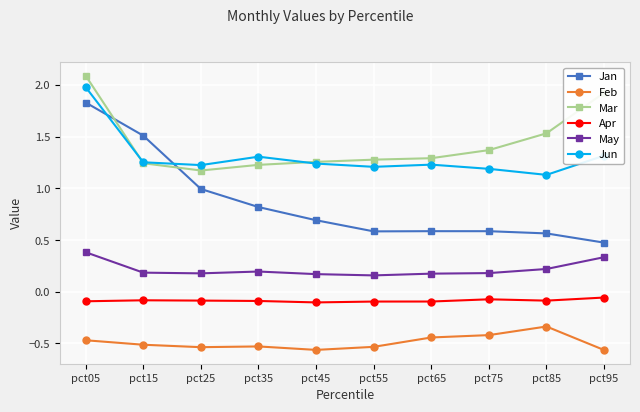

True or false: Mar and May cross at least once.

False